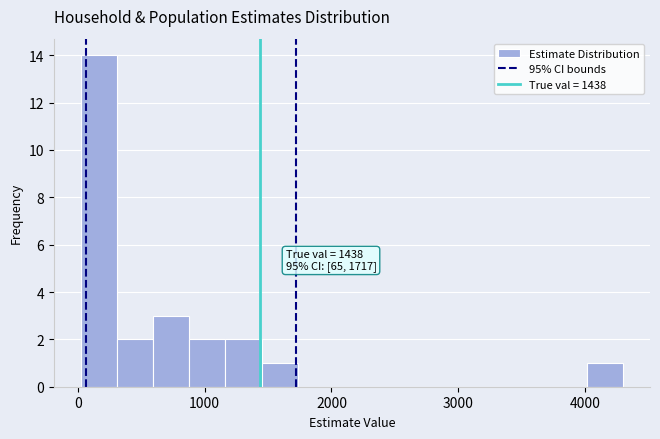

Read against the x-axis, roughly where is the centre of the tallest bar?

200